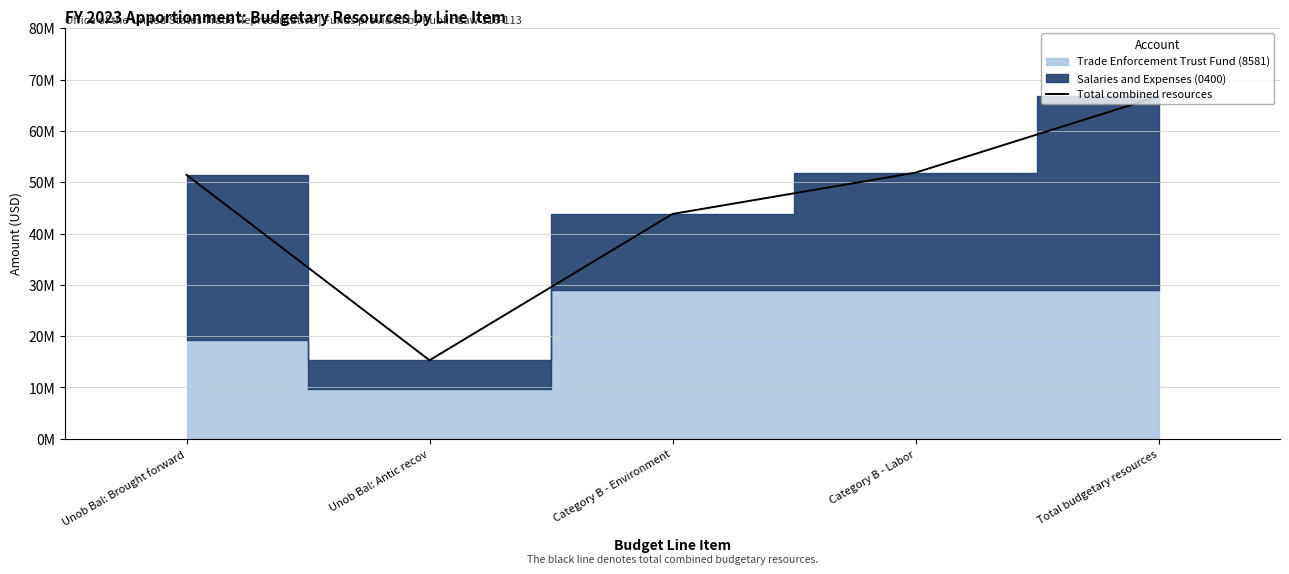

At which label is the value closest to 41019390?

Category B - Environment